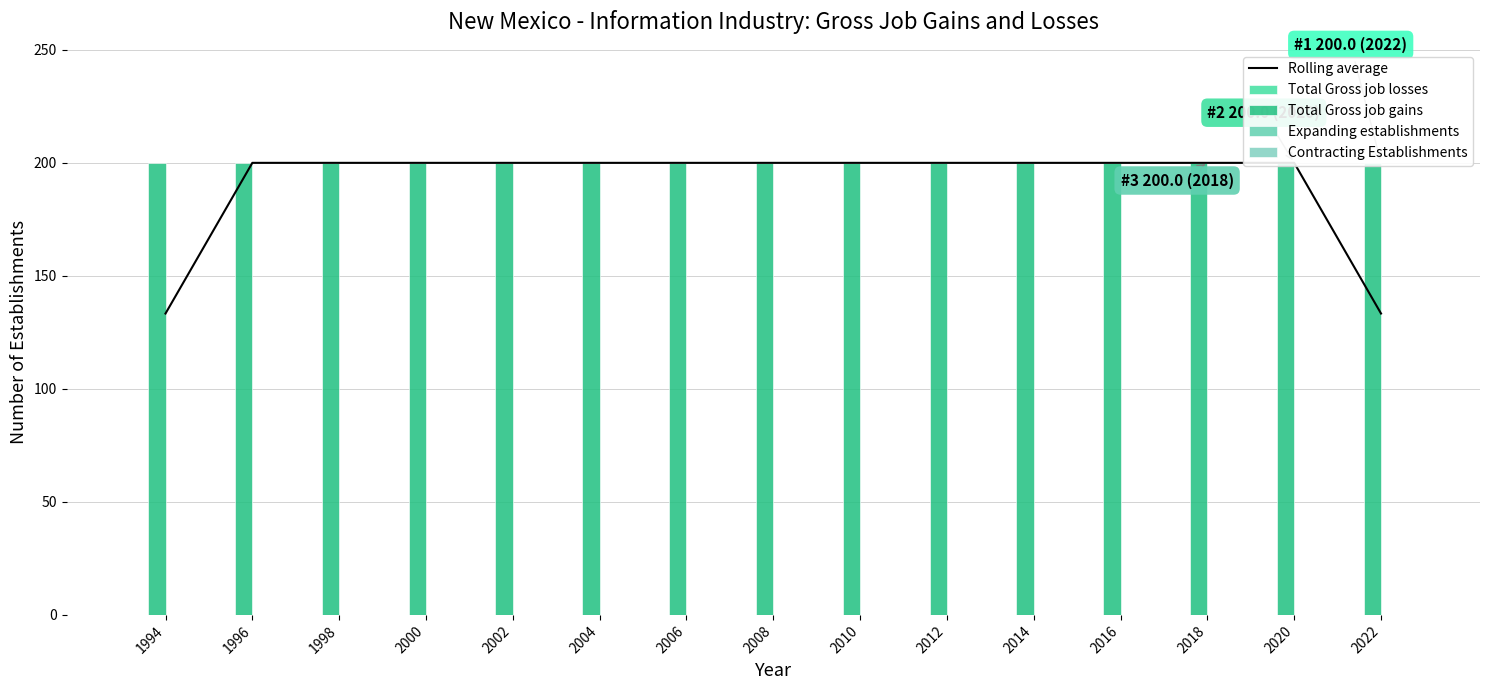

What is the value of the Total Gross job gains bar at the 2nd from the left?

200.0